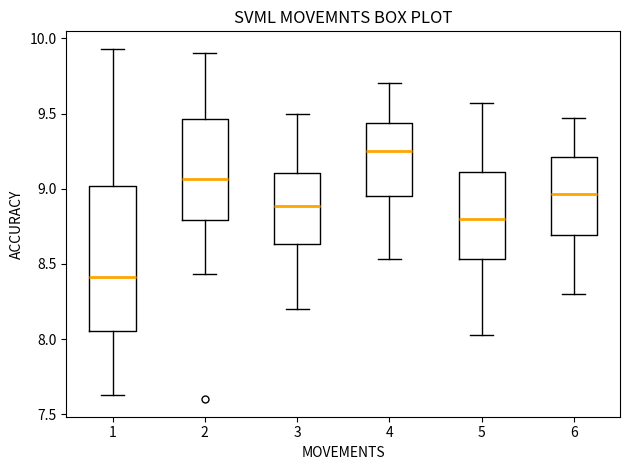

Where does the upper whisker of the box at x = 5 end on the y-axis? The values are not printed on the chart, so give them approximately, as read against the axis.

9.55